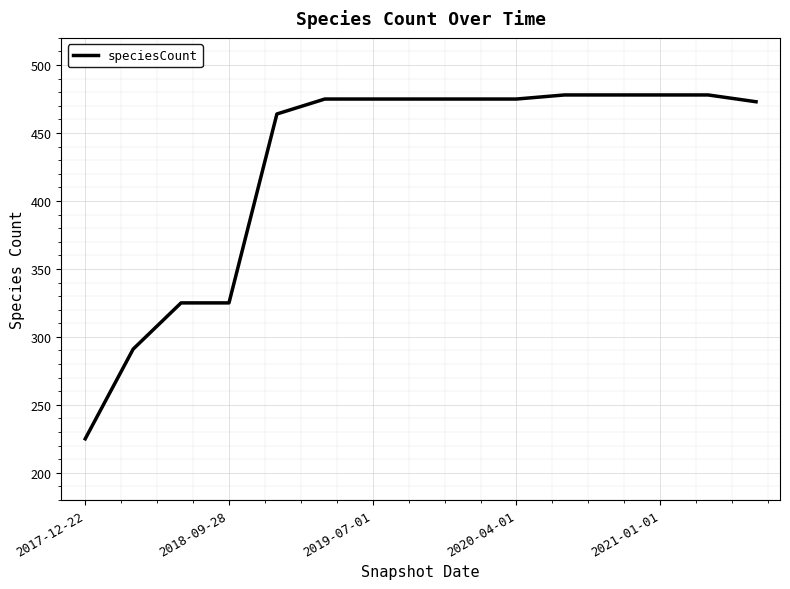

What is the minimum value shown in the chart?

225